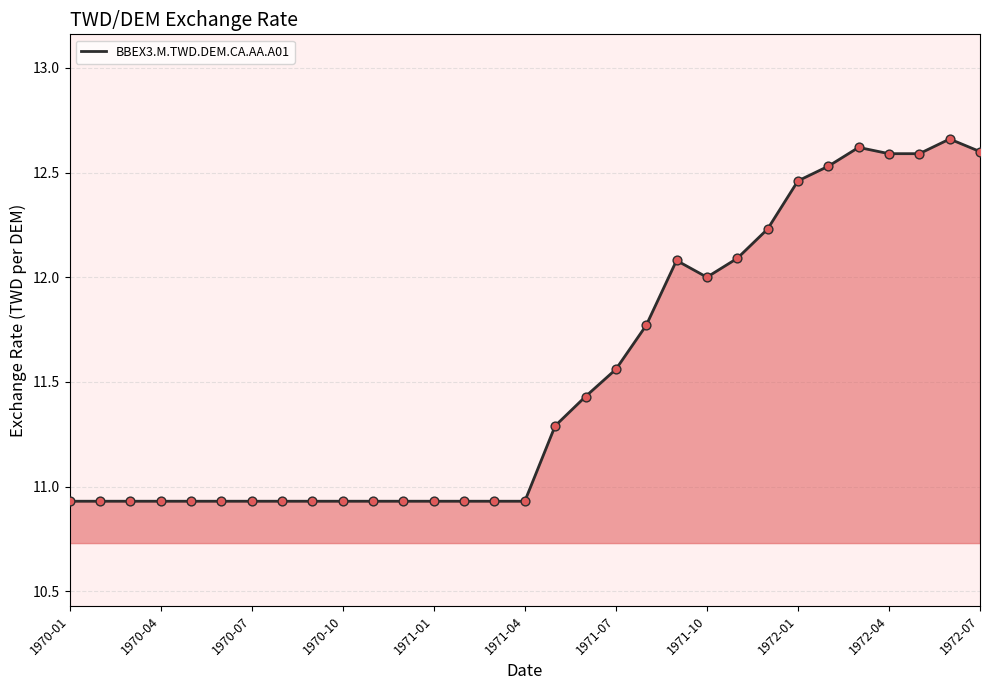

How many lines are shown in the chart?

1